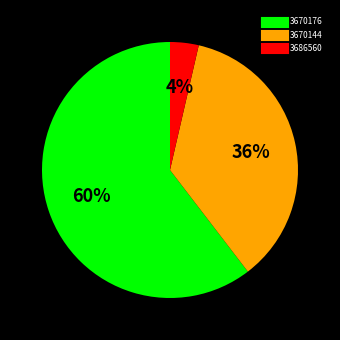

To the nearest percent, what is the average slice percentage?

33%